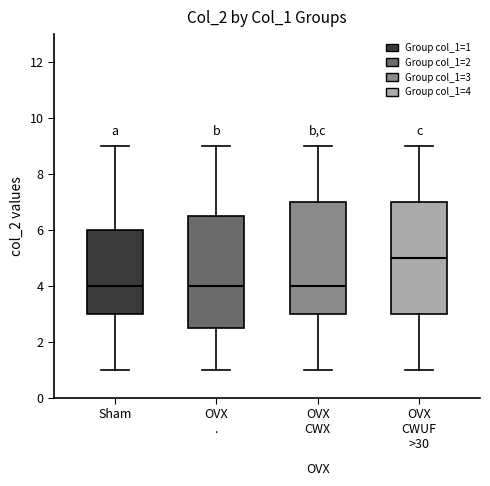

Where does the median line of the box for OVX CWX sit on the y-axis? The values are not printed on the chart, so give them approximately, as read against the axis.

4.0